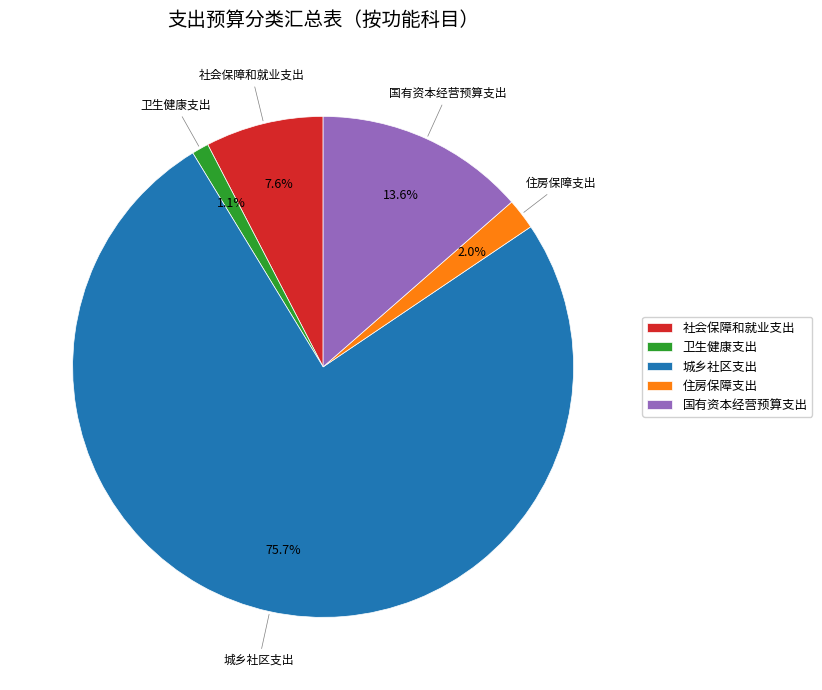

To the nearest percent, what is the difference between the 国有资本经营预算支出 and 社会保障和就业支出 slice percentages?

6%